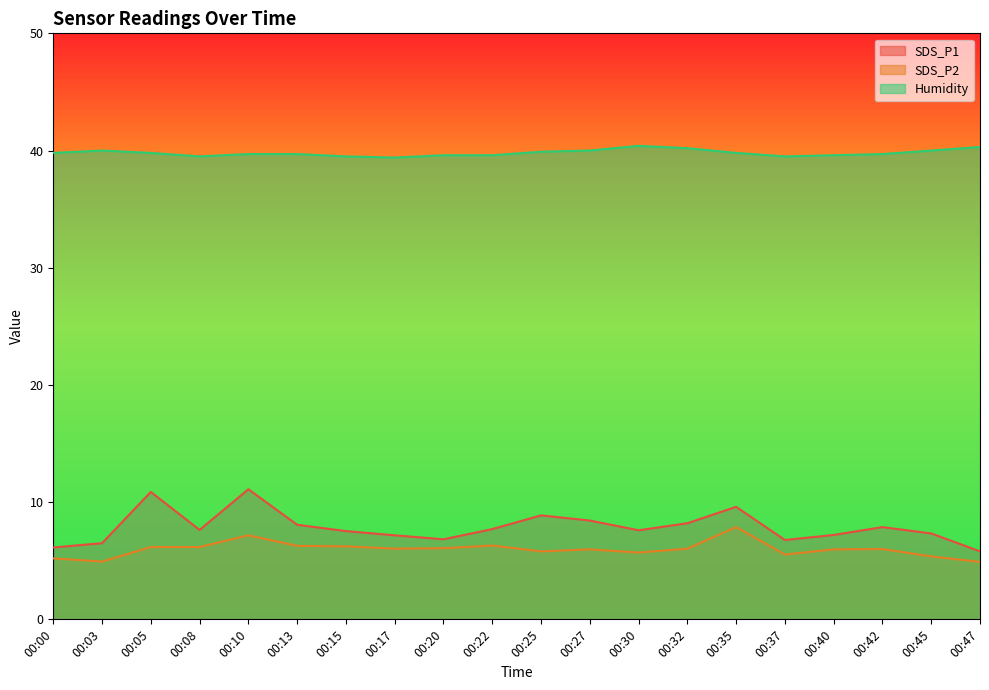

Reading left to right, list all the values displayed in this chart.

SDS_P1: 00:00=6.1	00:03=6.5	00:05=10.9	00:08=7.6	00:10=11.1	00:13=8.1	00:15=7.5	00:17=7.2	00:20=6.8	00:22=7.7	00:25=8.9	00:27=8.4	00:30=7.6	00:32=8.2	00:35=9.6	00:37=6.8	00:40=7.2	00:42=7.9	00:45=7.3	00:47=5.8
SDS_P2: 00:00=5.2	00:03=4.9	00:05=6.2	00:08=6.2	00:10=7.2	00:13=6.3	00:15=6.2	00:17=6.0	00:20=6.1	00:22=6.3	00:25=5.8	00:27=6.0	00:30=5.7	00:32=6.0	00:35=7.9	00:37=5.5	00:40=6.0	00:42=6.0	00:45=5.4	00:47=4.9
Humidity: 00:00=39.8	00:03=40.0	00:05=39.8	00:08=39.5	00:10=39.7	00:13=39.7	00:15=39.5	00:17=39.4	00:20=39.6	00:22=39.6	00:25=39.9	00:27=40.0	00:30=40.4	00:32=40.2	00:35=39.8	00:37=39.5	00:40=39.6	00:42=39.7	00:45=40.0	00:47=40.3